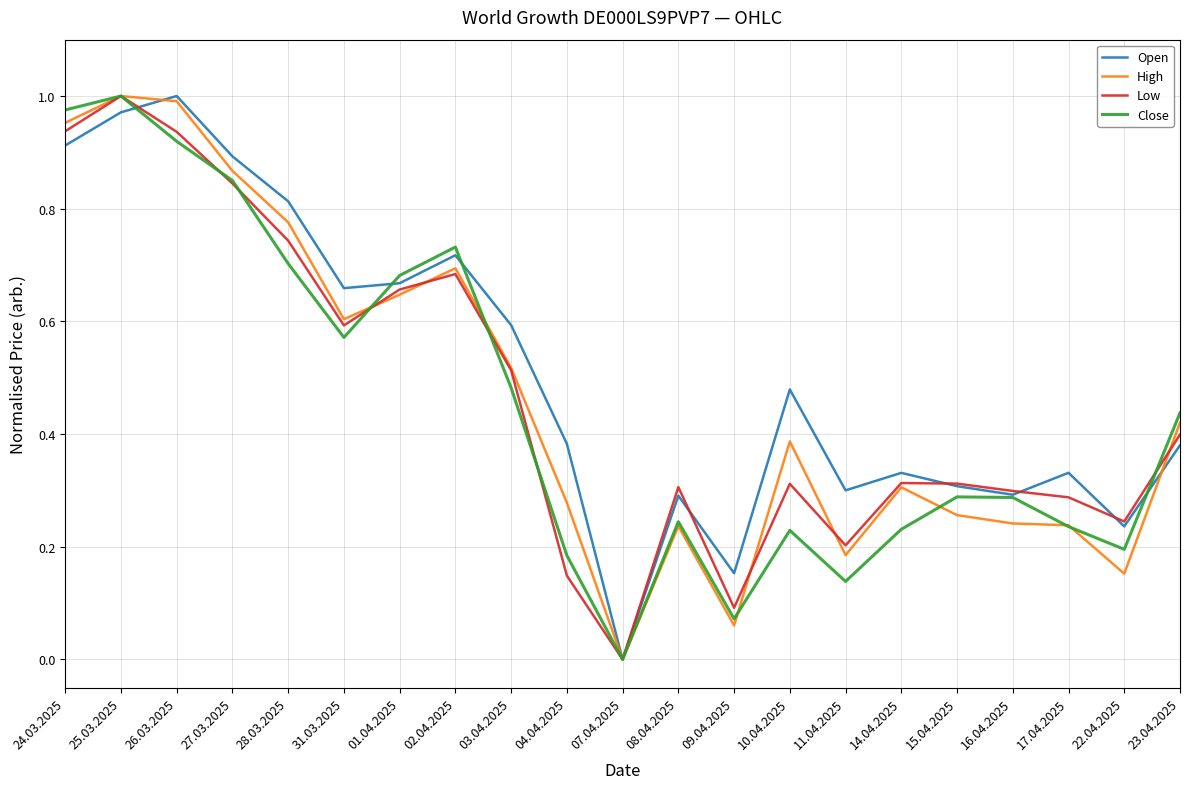

What are all the series names shown in the legend?

Open, High, Low, Close